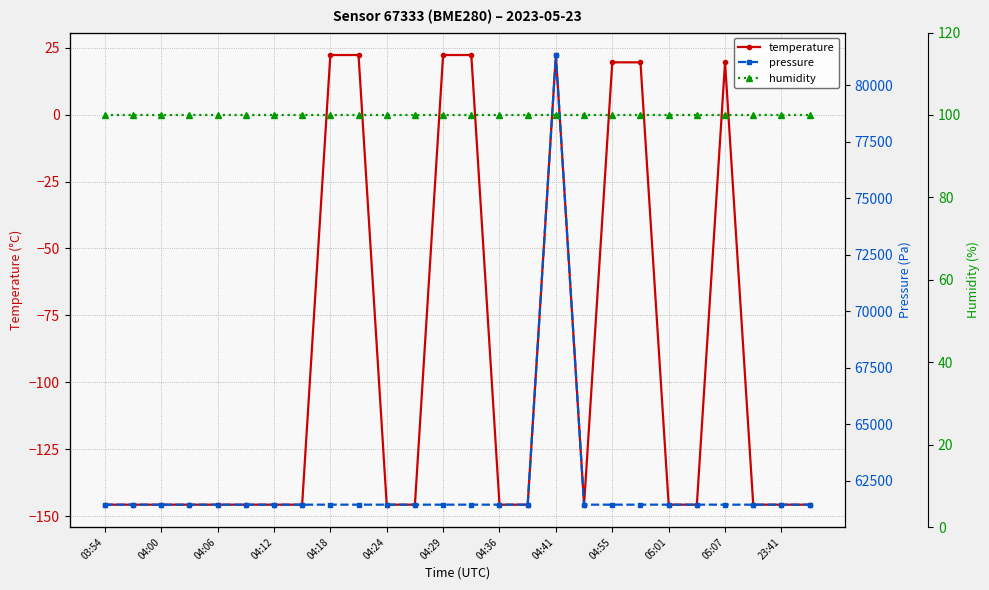

What is the maximum value for temperature?

22.2